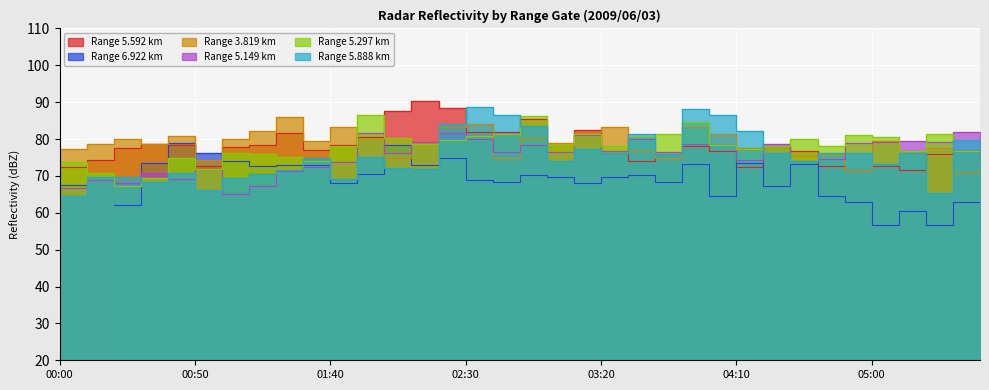

How many interior local peaks does the   5.888 series have?

11